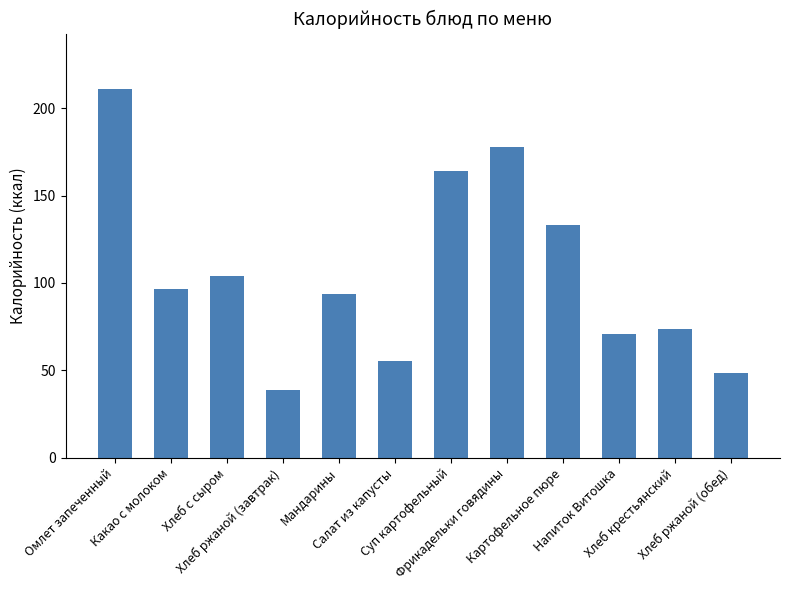

What is the difference between the maximum and minimum values?

172.0